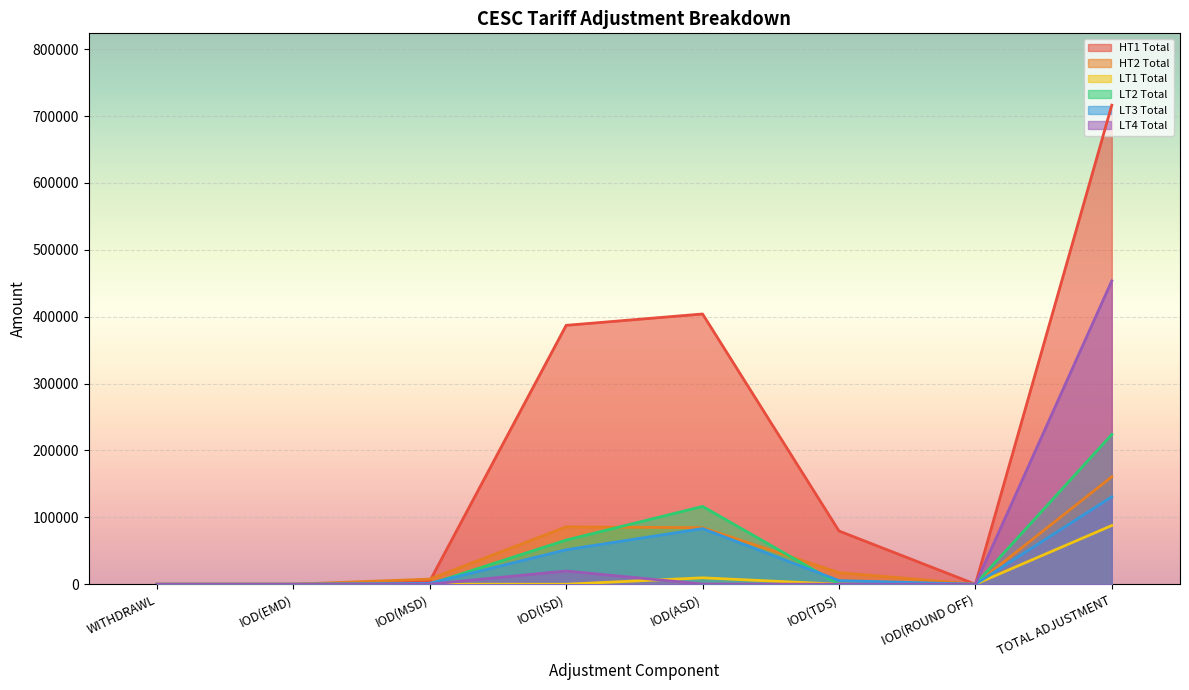

What is the label of the 5th point from the left?

IOD(ASD)